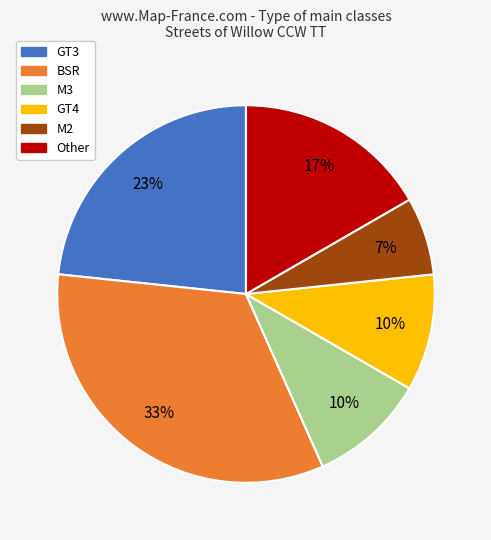

What is the ratio of the value at Other to the value at M3?

1.7